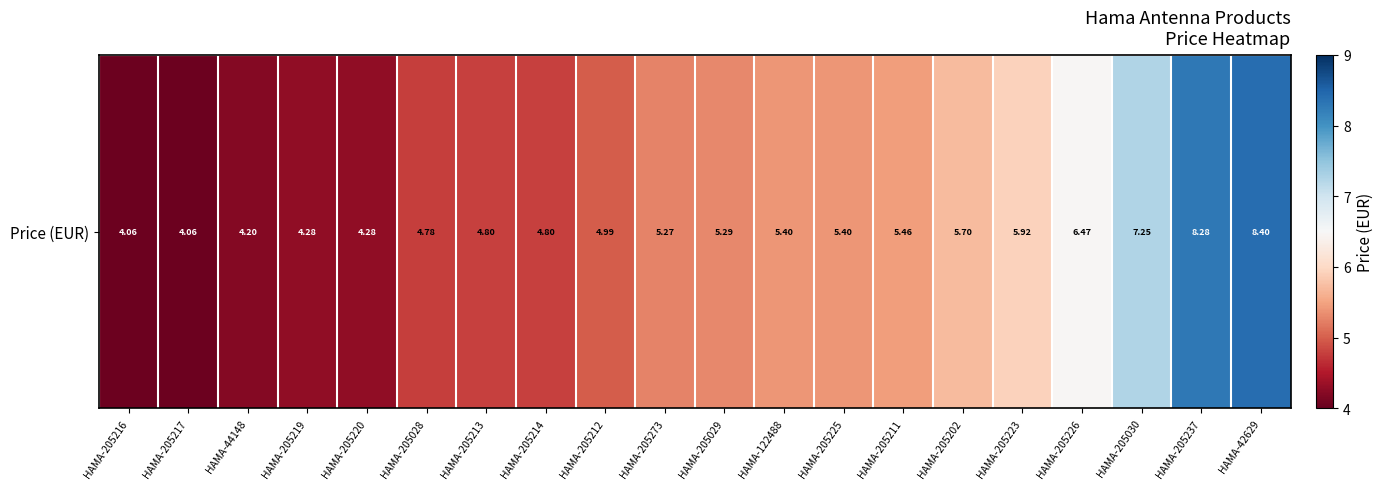

How many values are below 5?

9